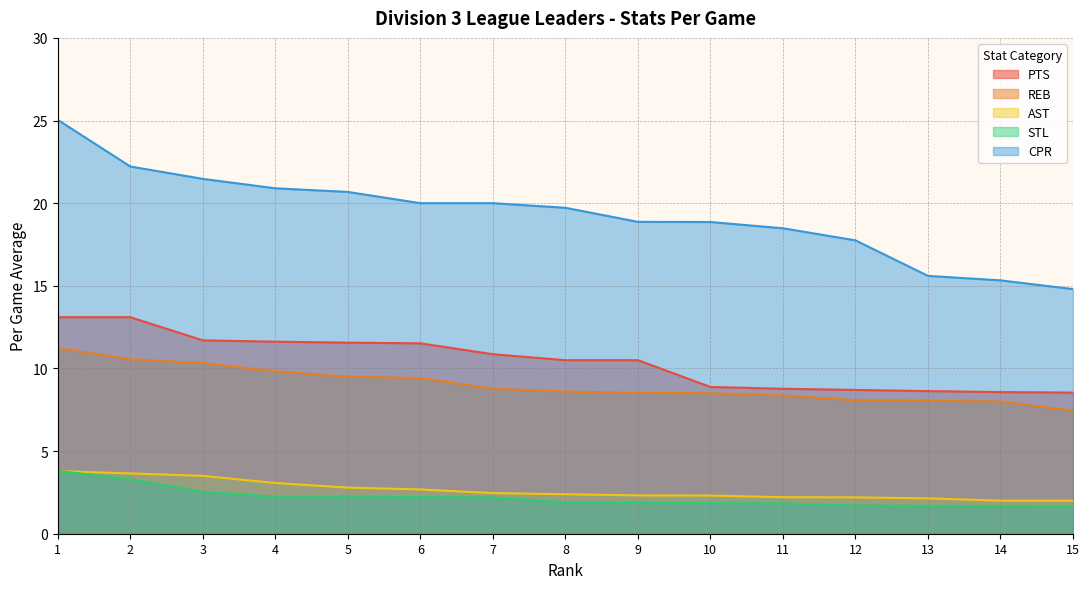

How many lines are shown in the chart?

5